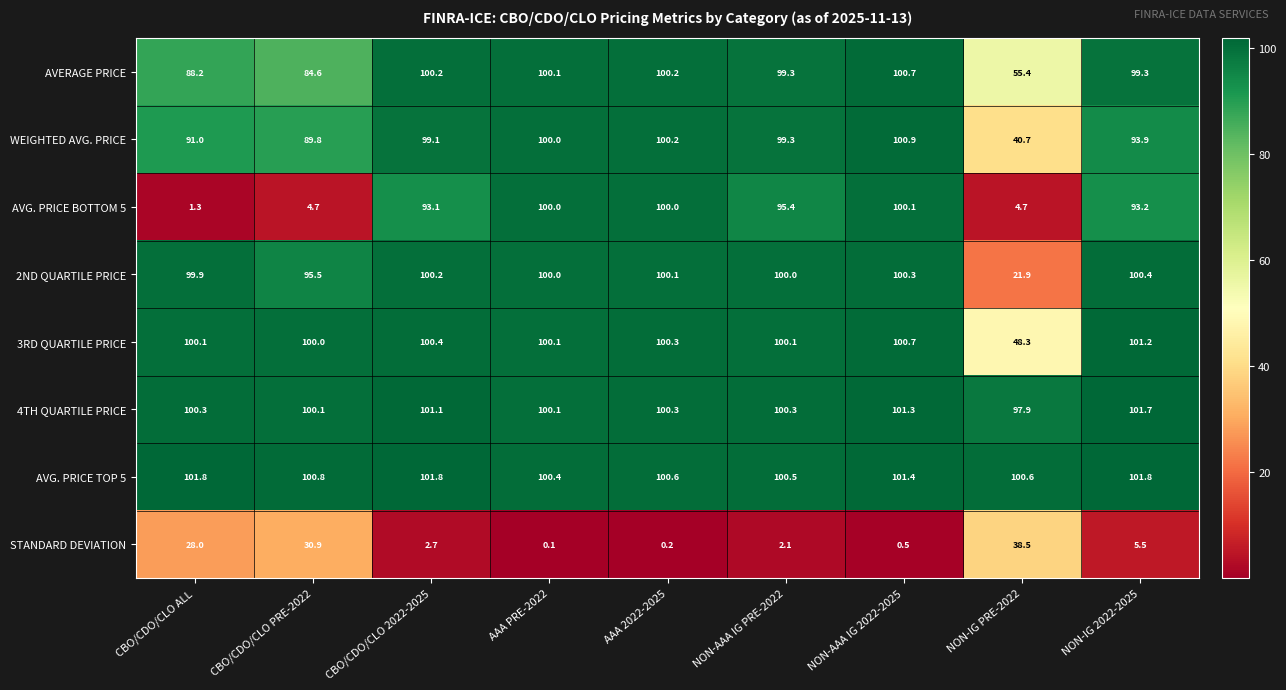

How many distinct data groups are displayed?

8